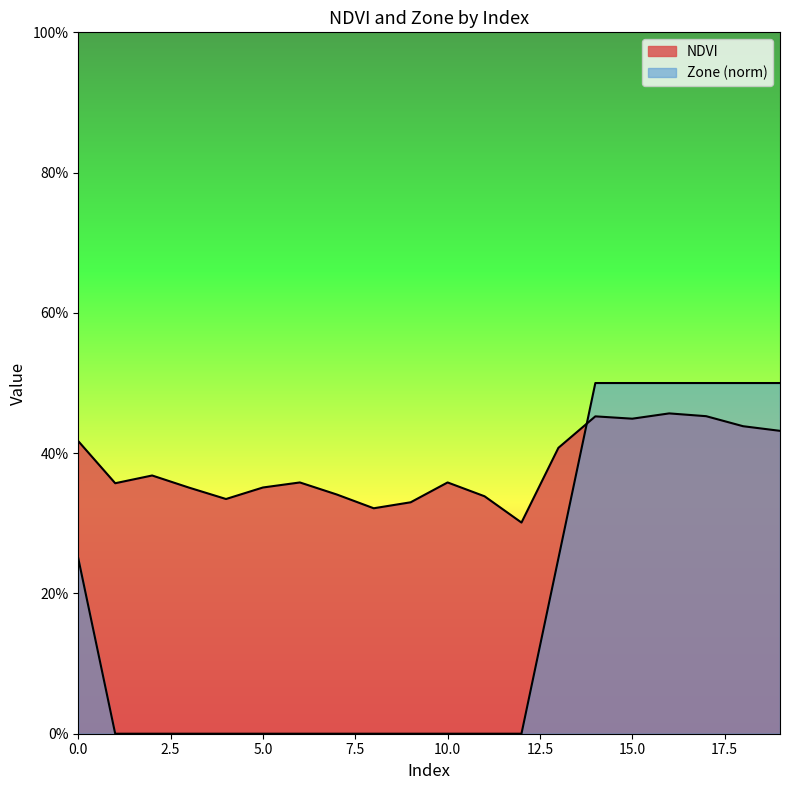

Does the chart display data point markers on the line(s)?

No